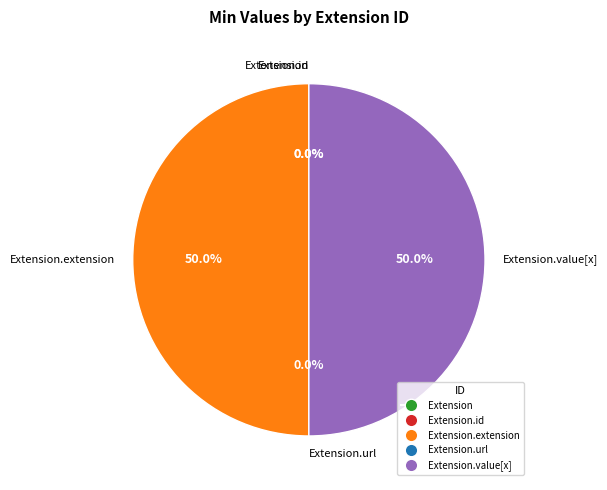

Between Extension.value[x] and Extension.id, which is larger?

Extension.value[x]